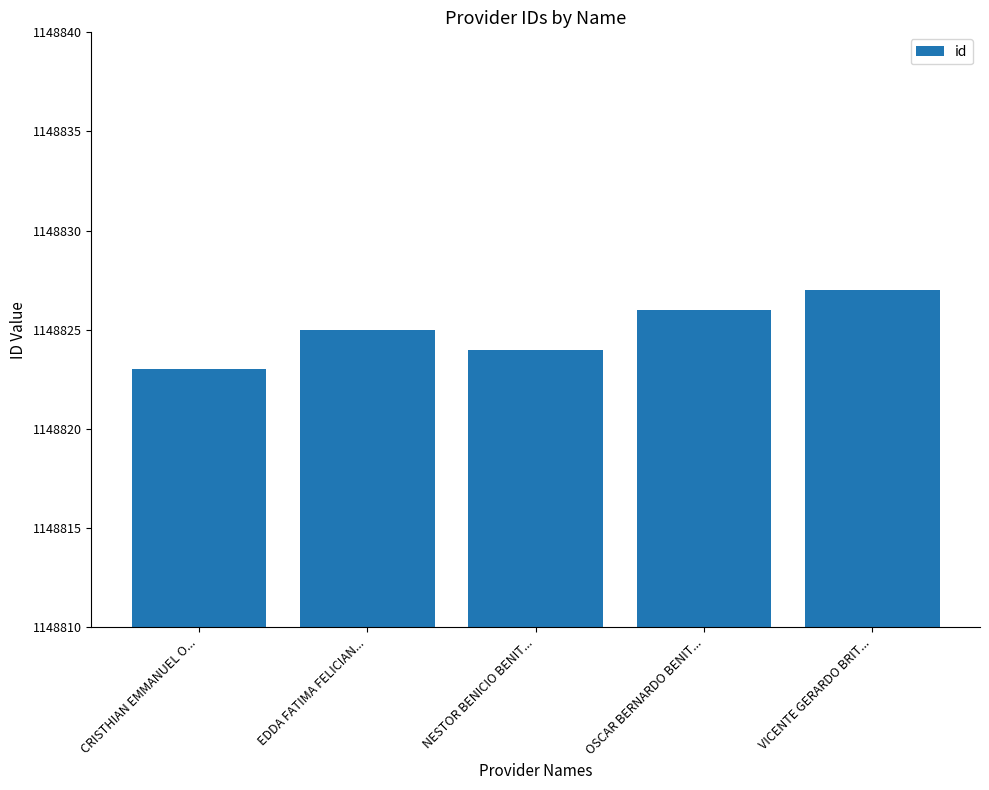

Is it true that the value at CRISTHIAN EMMANUEL O... is 1148823?

True